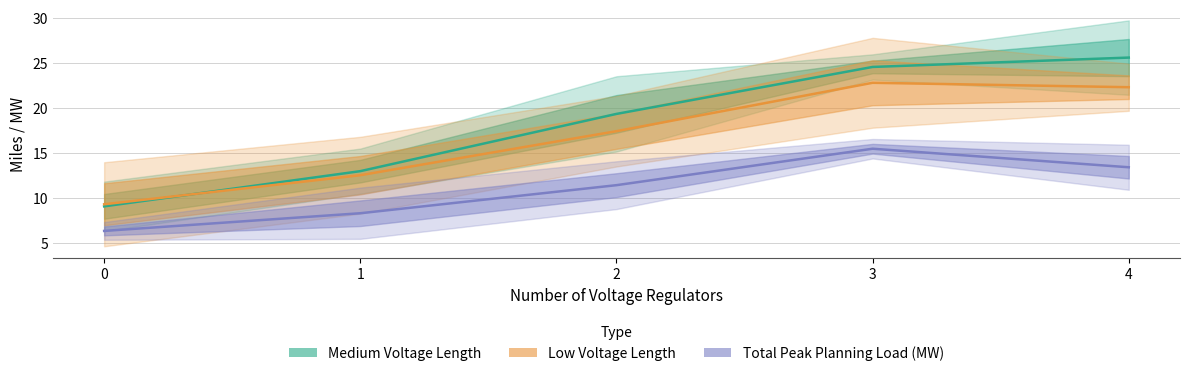

Rank the series by their average value, from lowest to highest.

Total Peak Planning Load (MW), Low Voltage Length, Medium Voltage Length